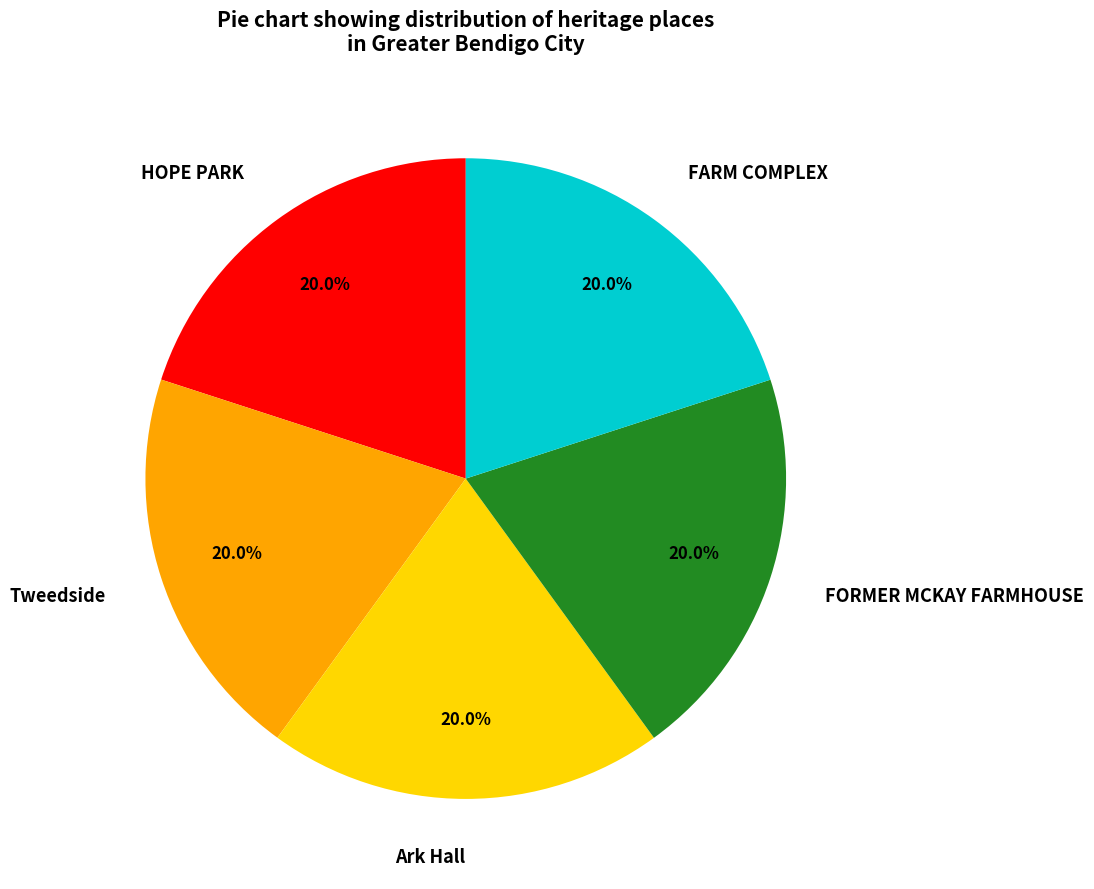

Does FORMER MCKAY FARMHOUSE account for over 50% of the chart?

No